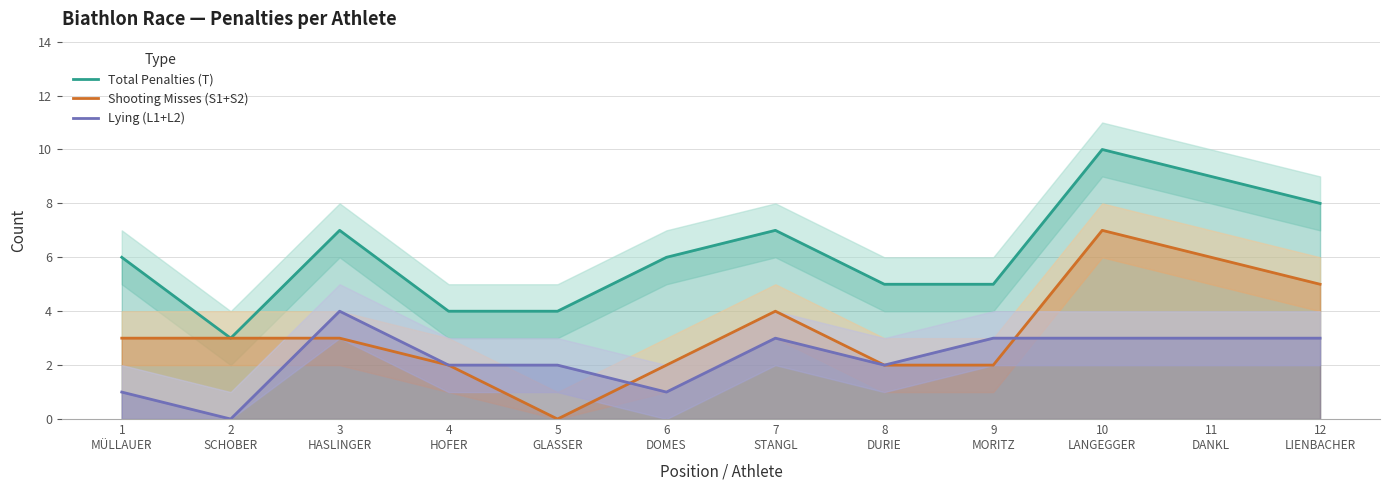

What is the difference between the Total Penalties (T) values at 9
MORITZ and 6
DOMES?

1